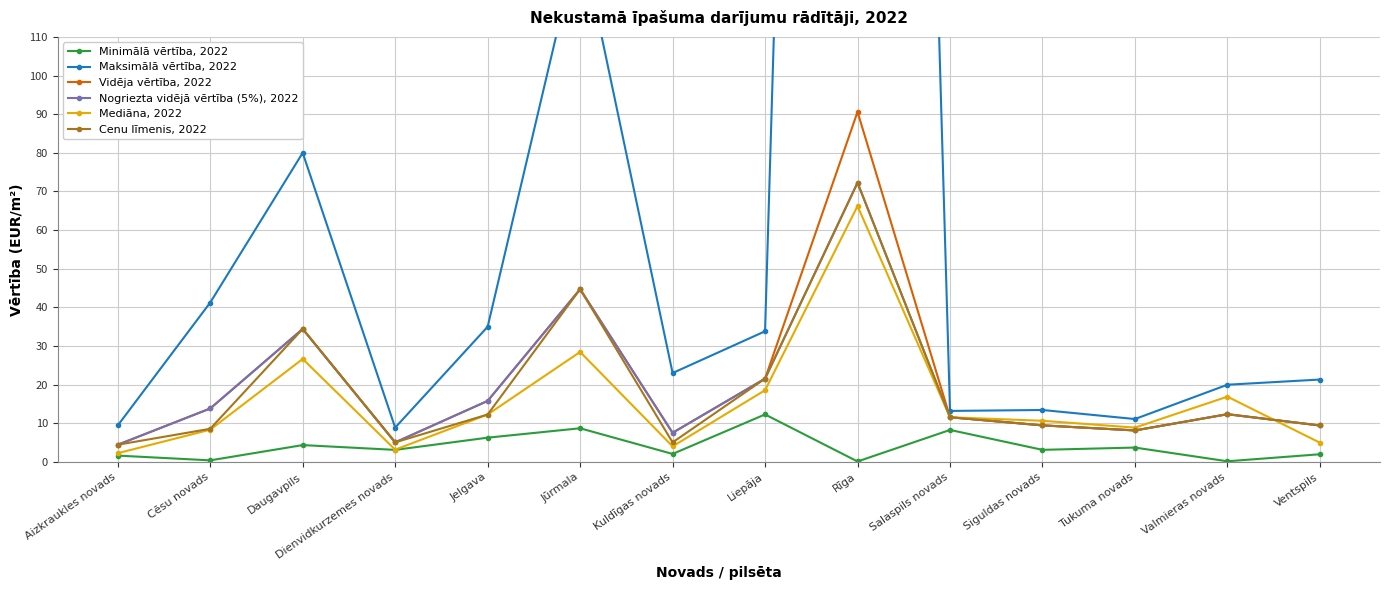

What is the sum of the Cenu līmenis, 2022 values at Jelgava and Liepāja?

33.9